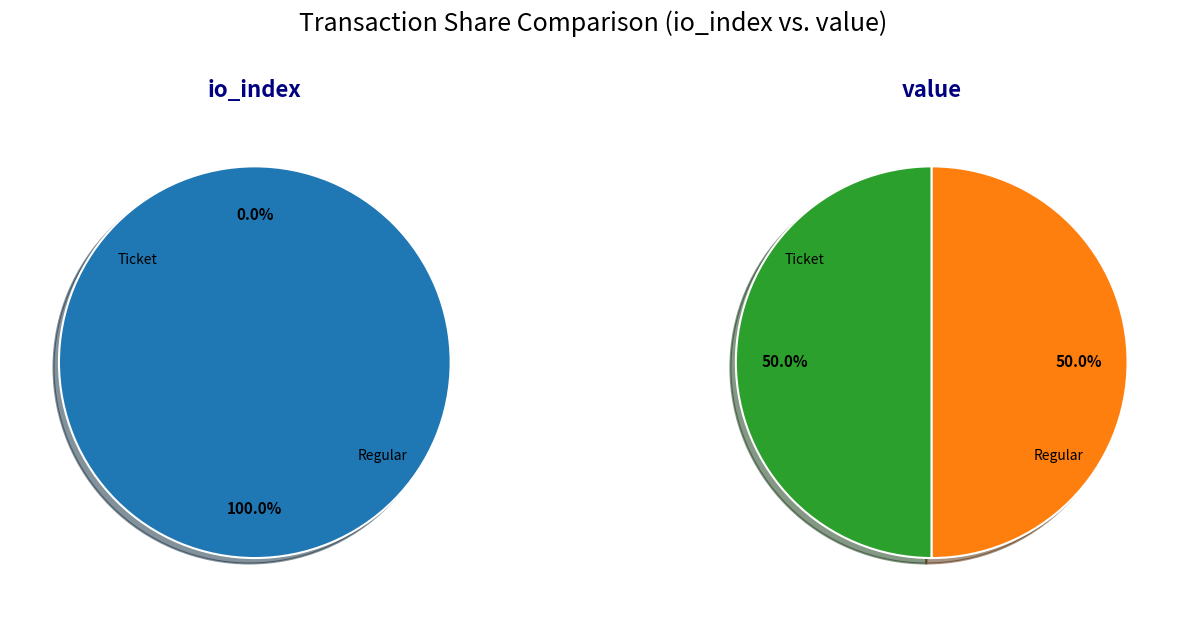

To the nearest percent, what portion does io_index_values represent?

50%